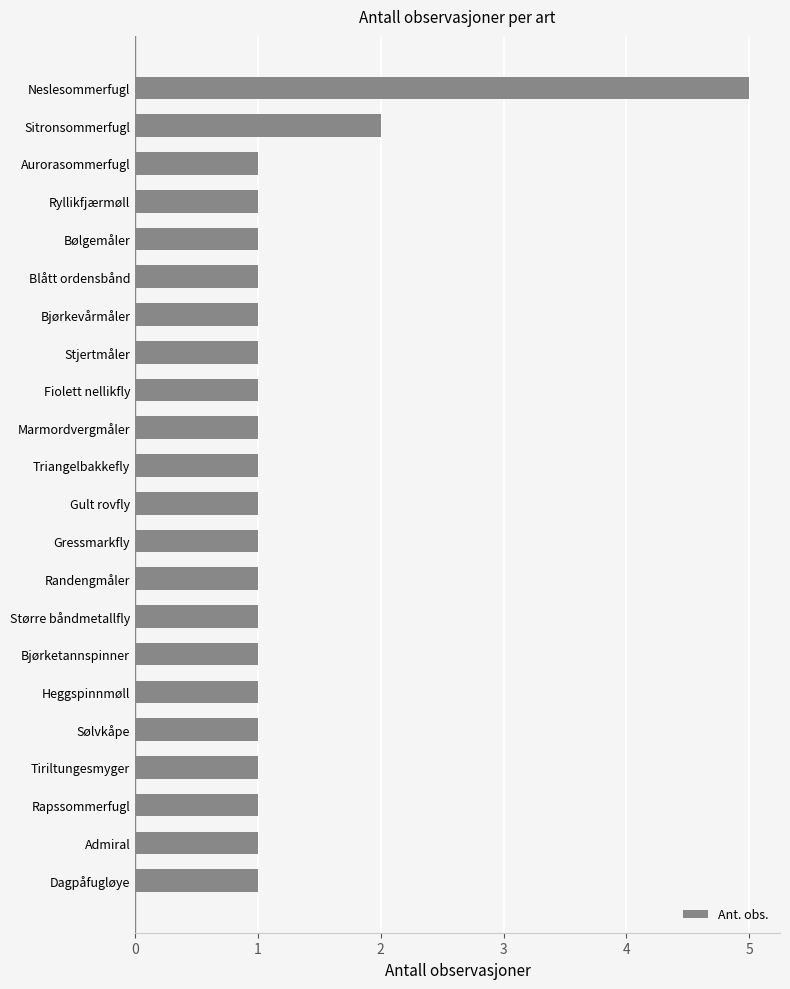

At which category does the chart reach its peak across all series?

Neslesommerfugl